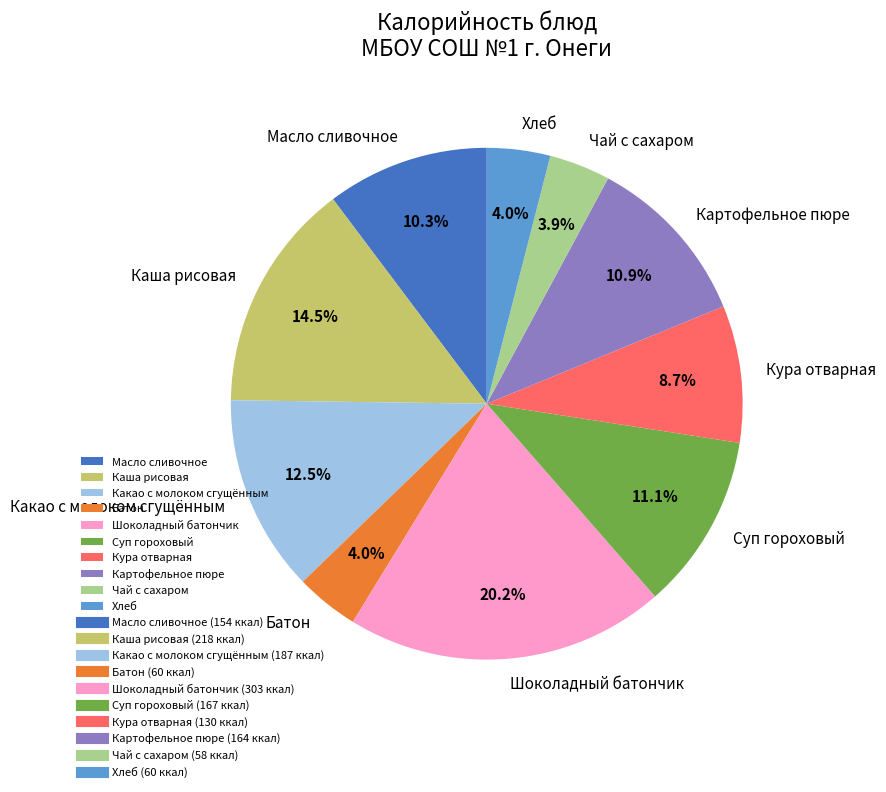

Is there a majority slice in this chart?

No